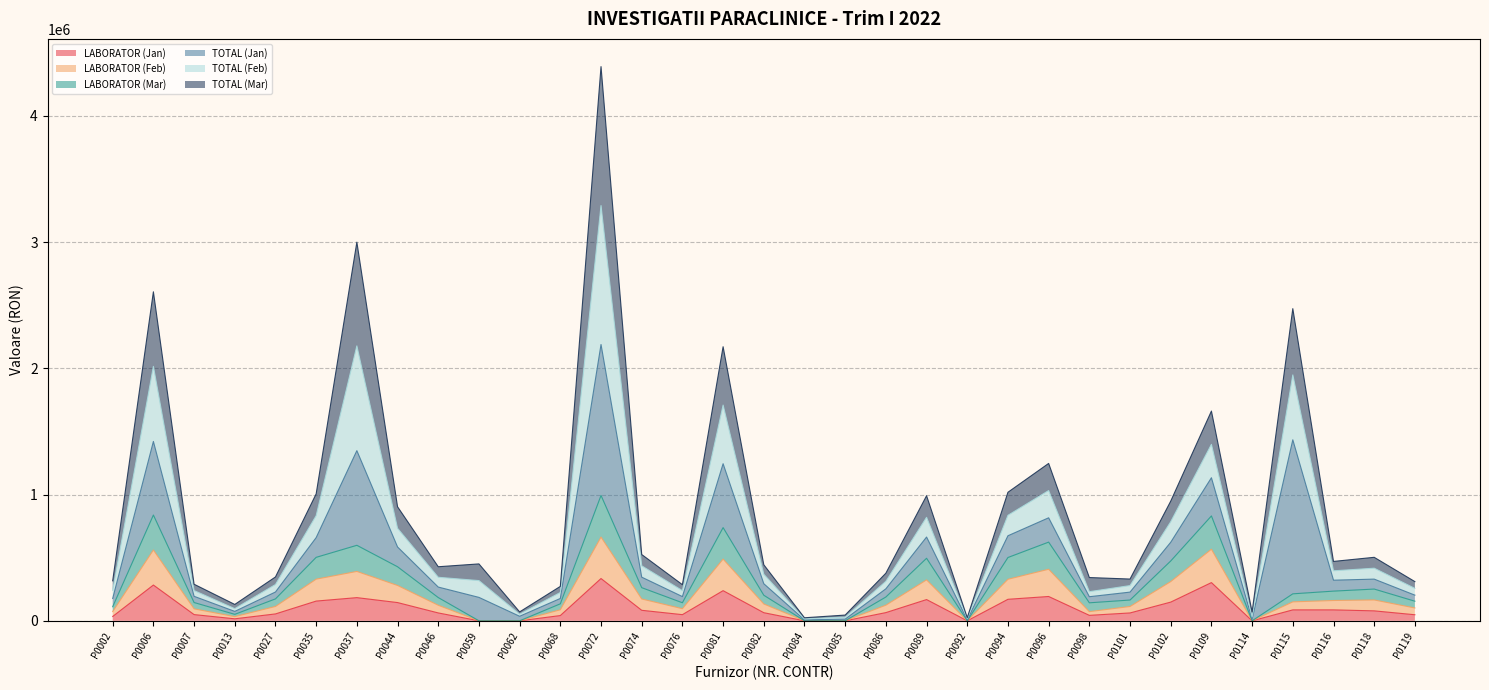

How many interior local valleys does the LABORATOR (Mar) series have?

5